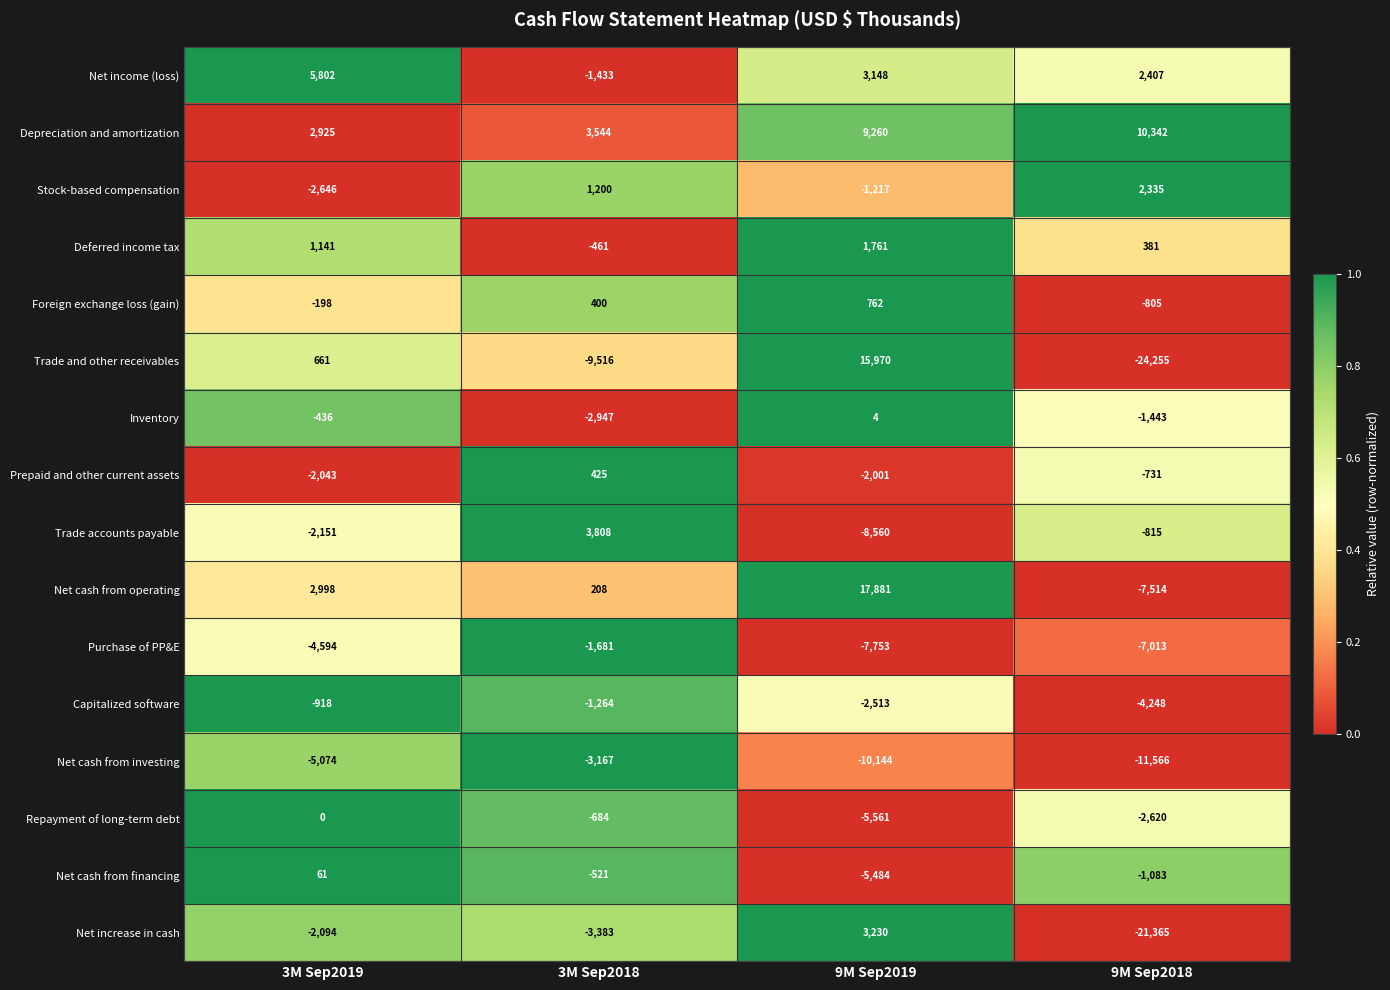

How many negative values does the Repayment of long-term debt series have?

3